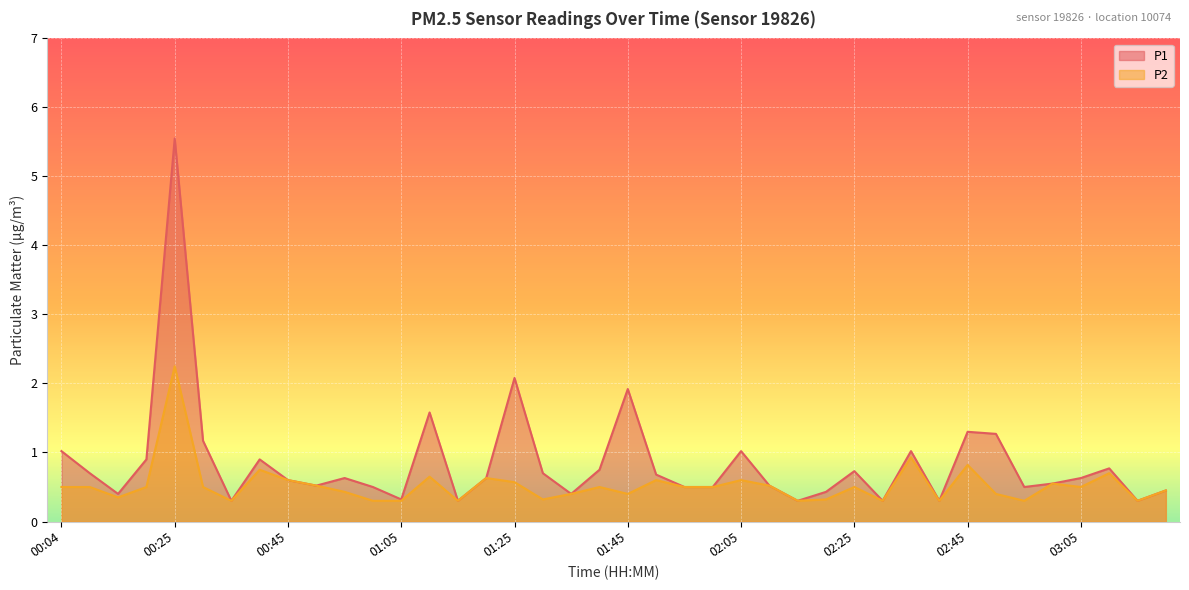

True or false: P2 has a value of 0.5 at 00:35.

False